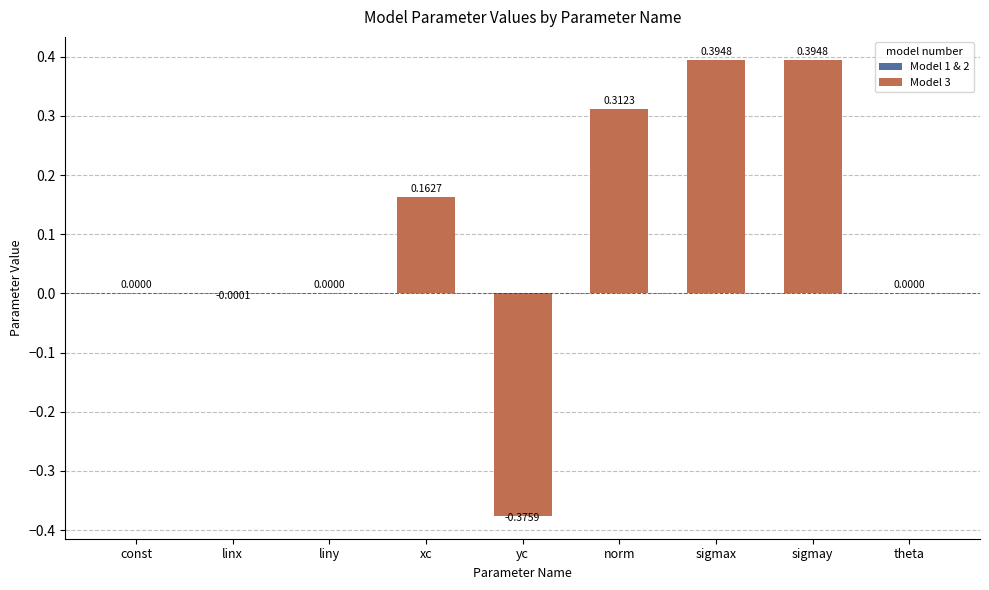

What is the sum of all values?

0.9